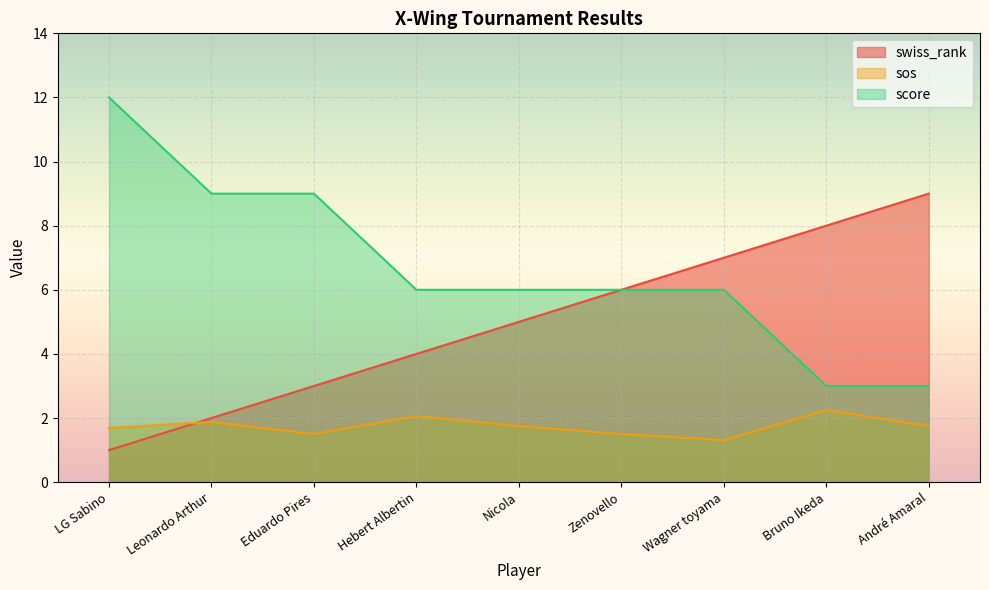

List the series in order of their overall mean, lowest first.

sos, swiss_rank, score